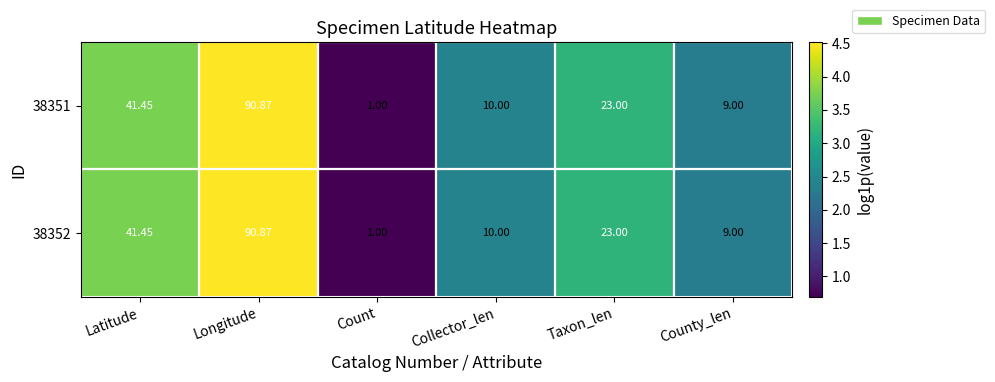

At which category is the sum across all series the highest?

Longitude